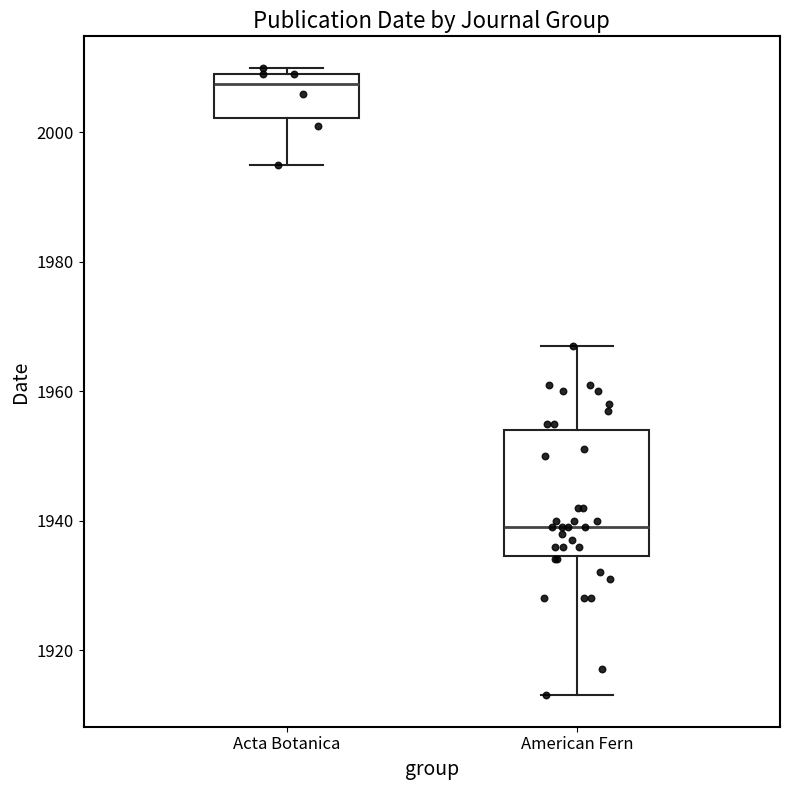

Reading left to right, transcribe this box plot: for each box, give where its median line is, the range the box spans, and where its two whiskers end, as read against the y-axis. The values are not printed on the chart, so give them approximately, as read against the axis.

Acta Botanica: median 2008, box 2002 to 2010, whiskers 1996 to 2010 (just above the box's upper edge)
American Fern: median 1940, box 1934 to 1954, whiskers 1914 to 1968